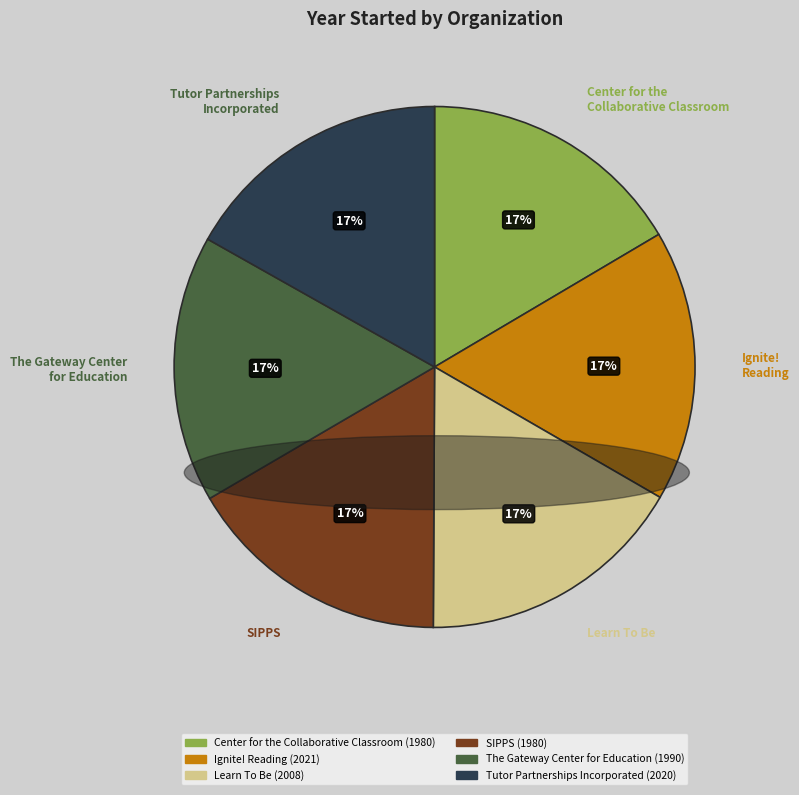

How many segments does this pie chart have?

6